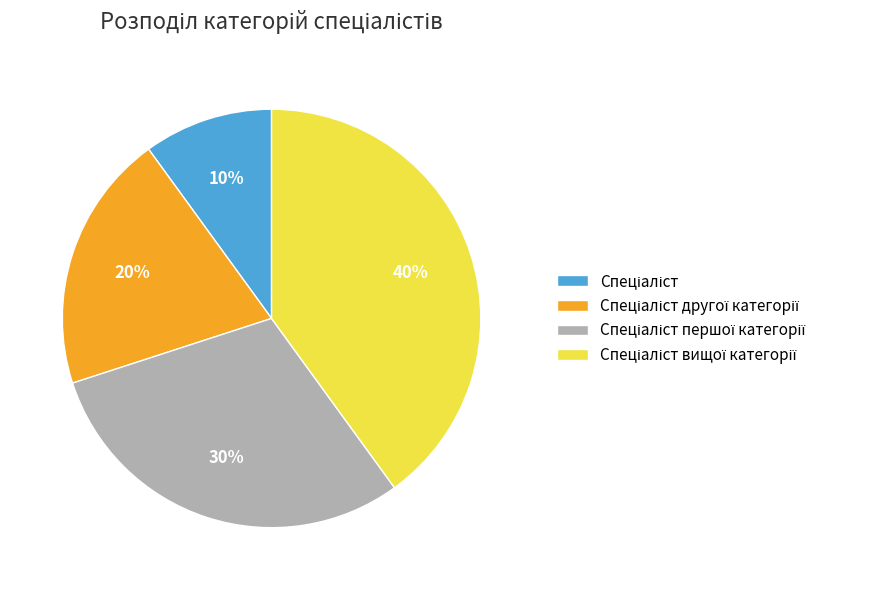

Count the number of slices in the pie.

4